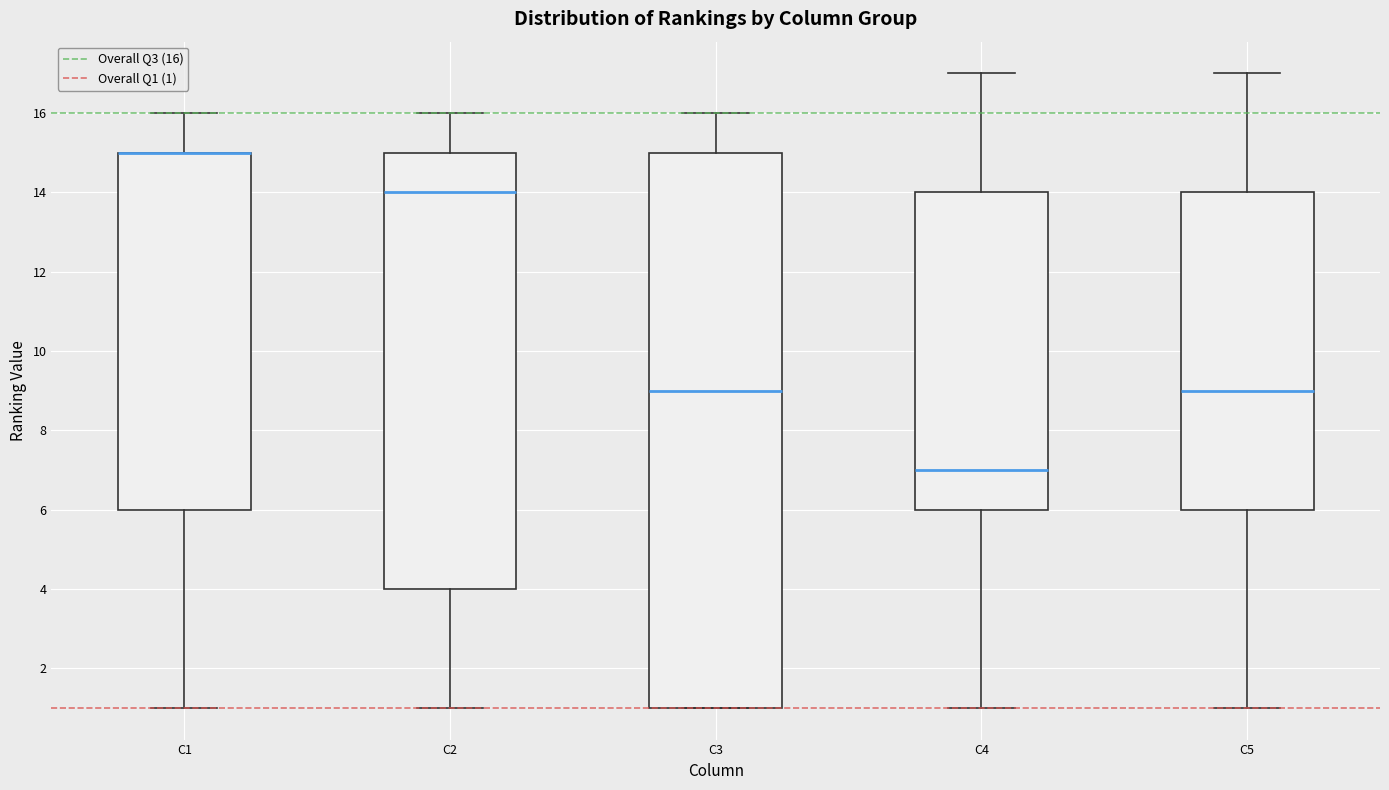

Reading left to right, transcribe this box plot: for each box, give where its median line is, the range the box spans, and where its two whiskers end, as read against the y-axis. The values are not printed on the chart, so give them approximately, as read against the axis.

C1: median 15 (drawn on the box's upper edge), box 6 to 15, whiskers 1 to 16
C2: median 14, box 4 to 15, whiskers 1 to 16
C3: median 9, box 1 to 15, whiskers 1 to 16
C4: median 7, box 6 to 14, whiskers 1 to 17
C5: median 9, box 6 to 14, whiskers 1 to 17